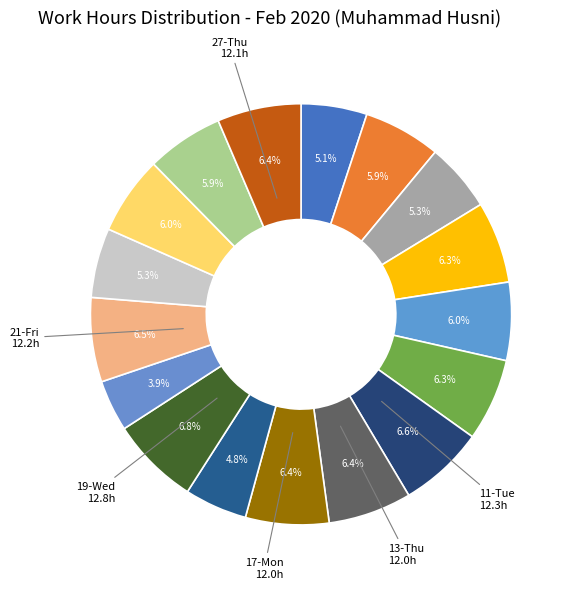

How many segments does this pie chart have?

17